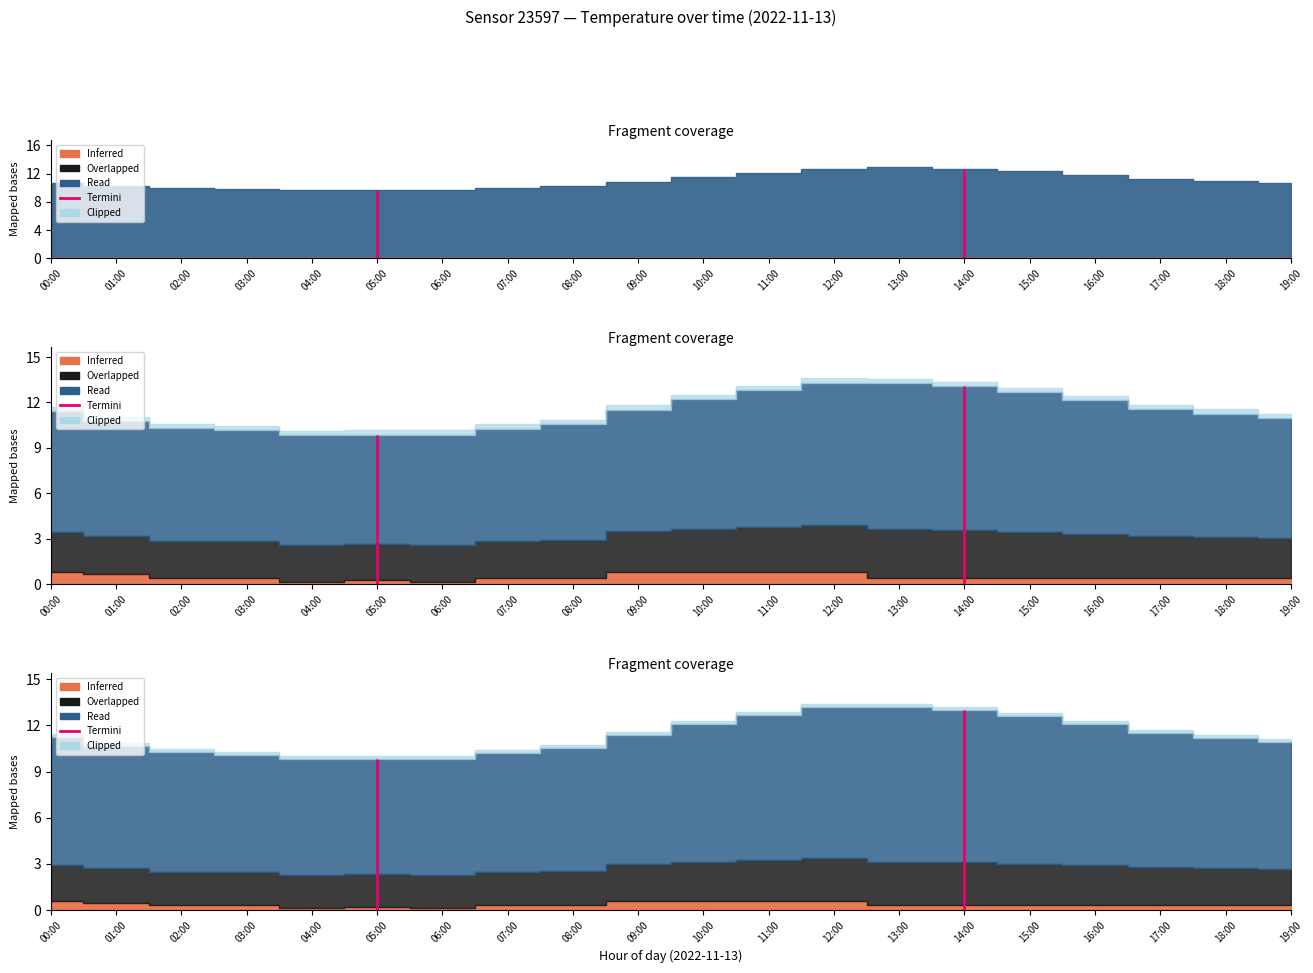

What is the value of the temperature point at the 15th from the left?

12.7